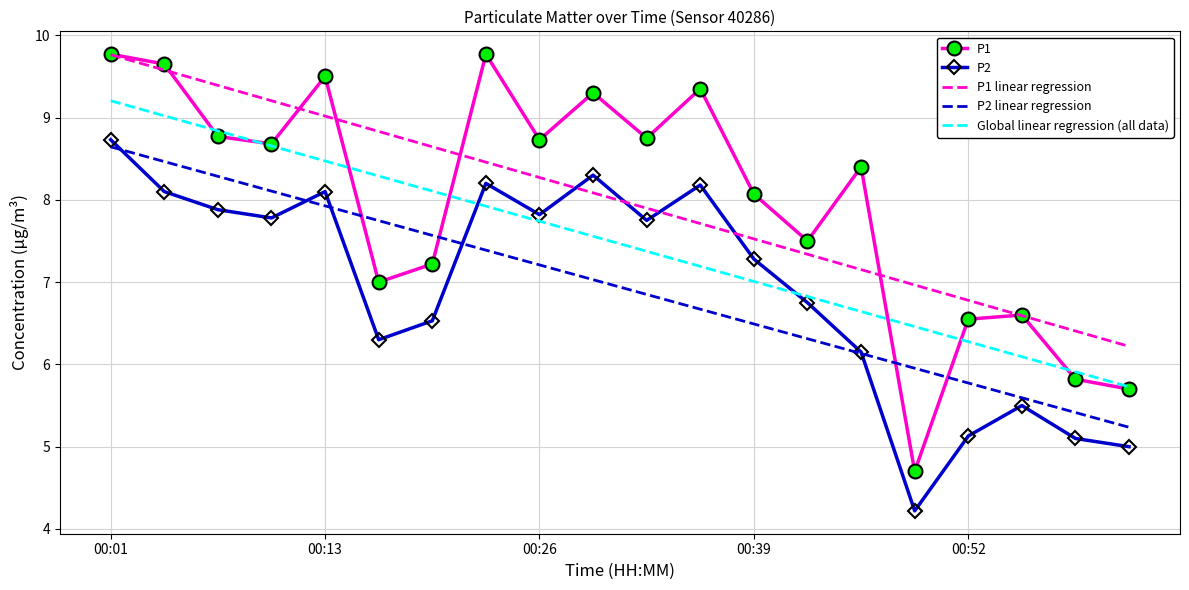

Which series has the largest range (max minus min)?

P1